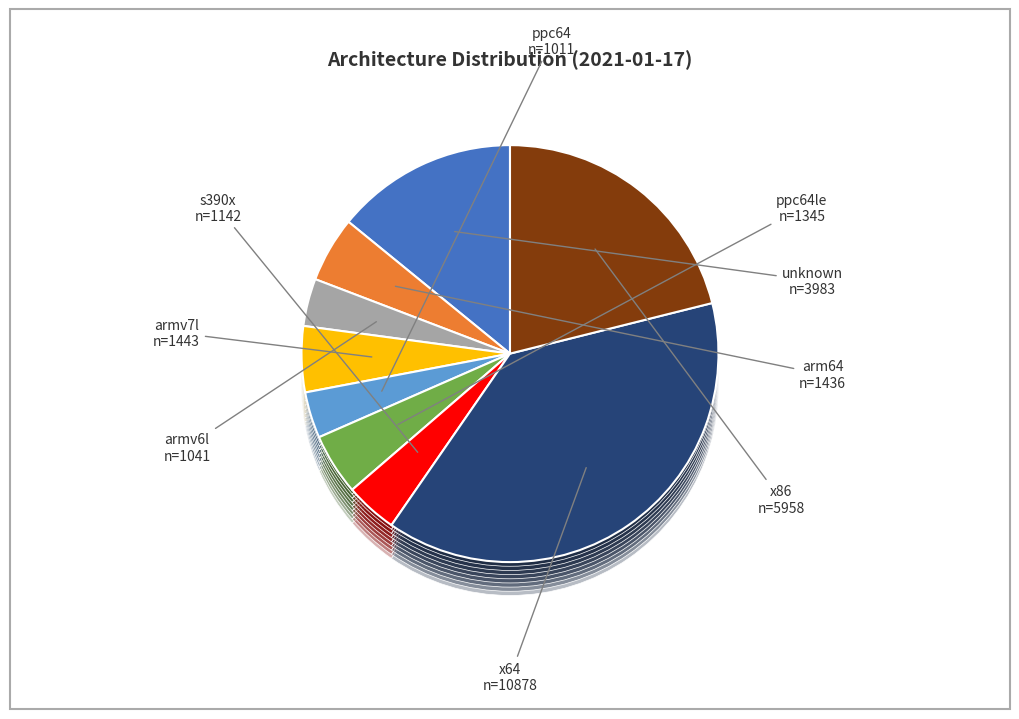

How many segments does this pie chart have?

9